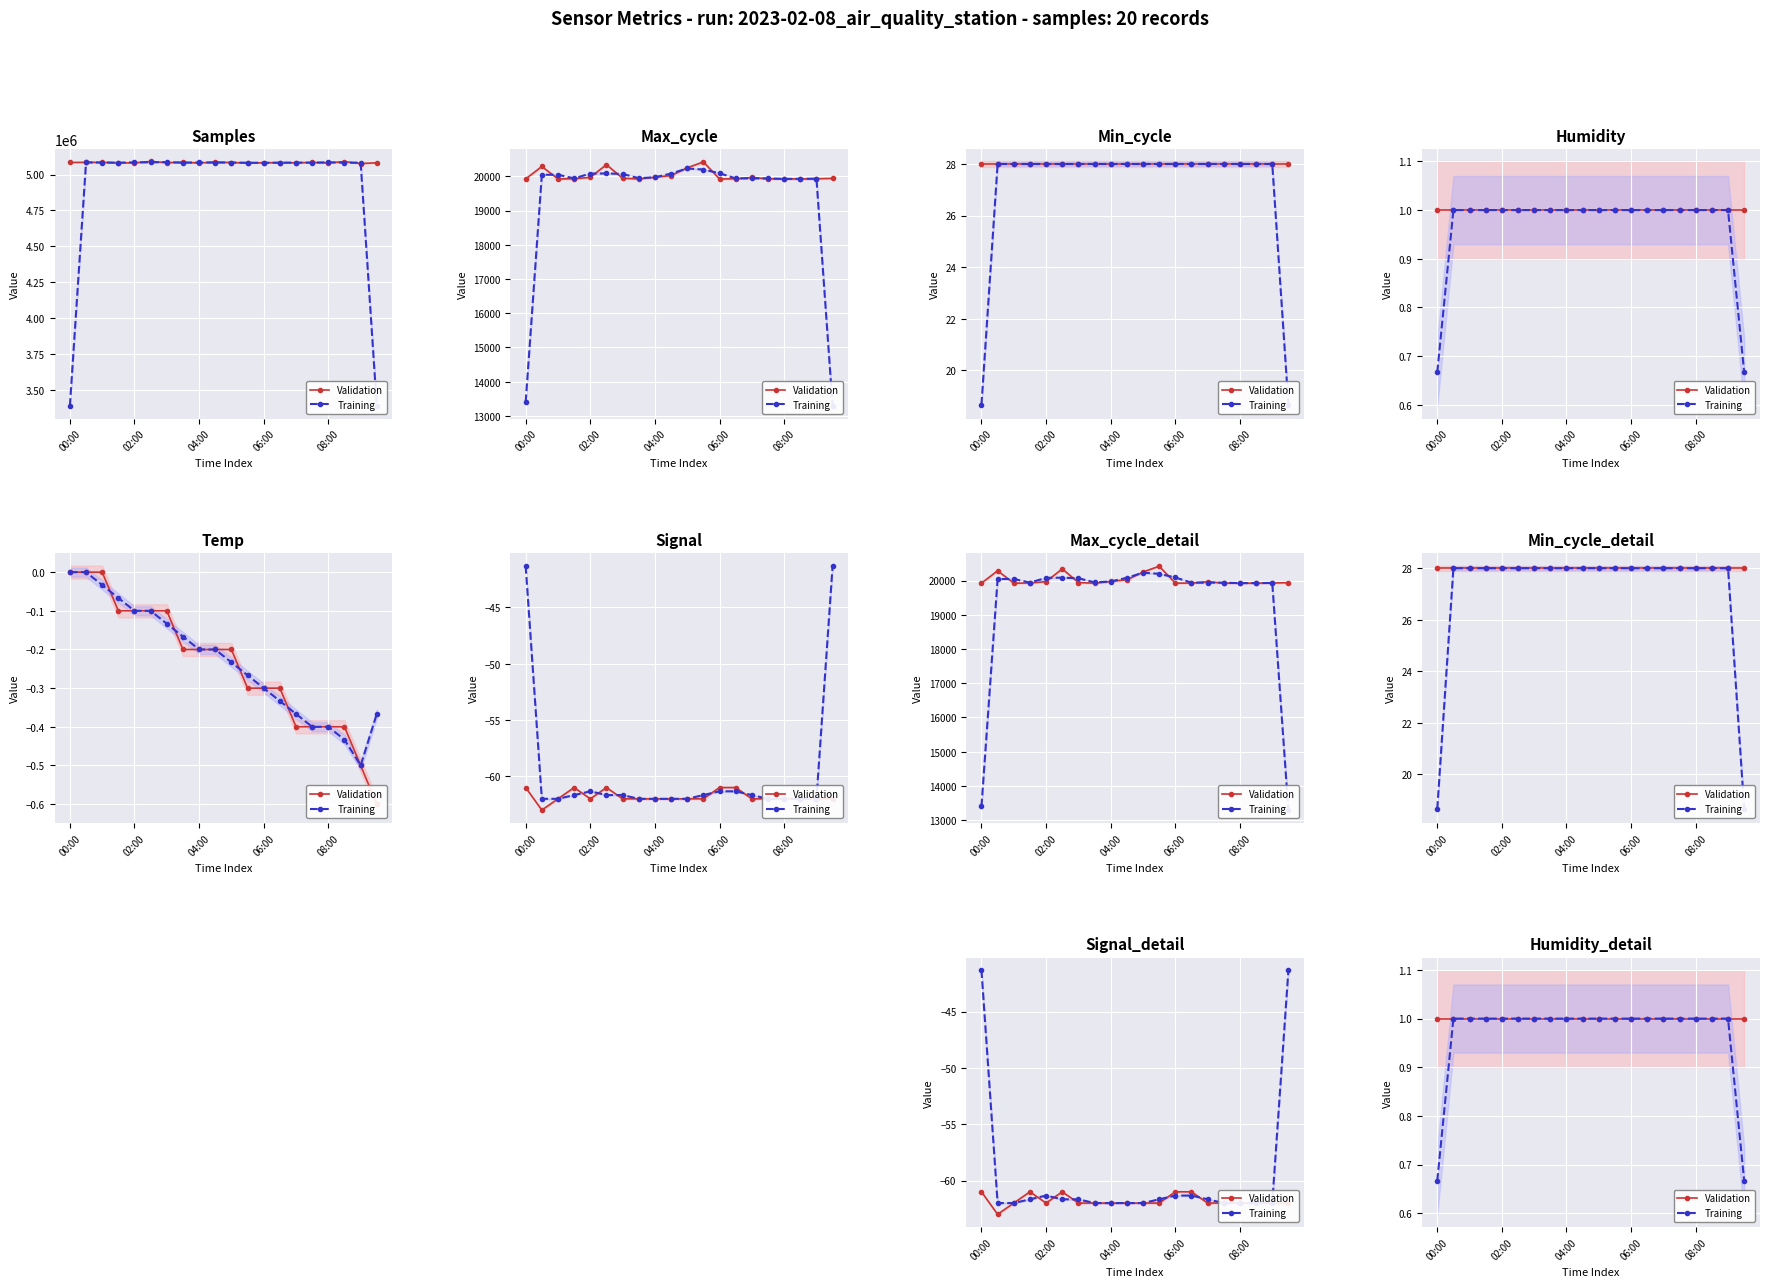

What is the difference between the maximum and minimum values in the Training series?

0.3